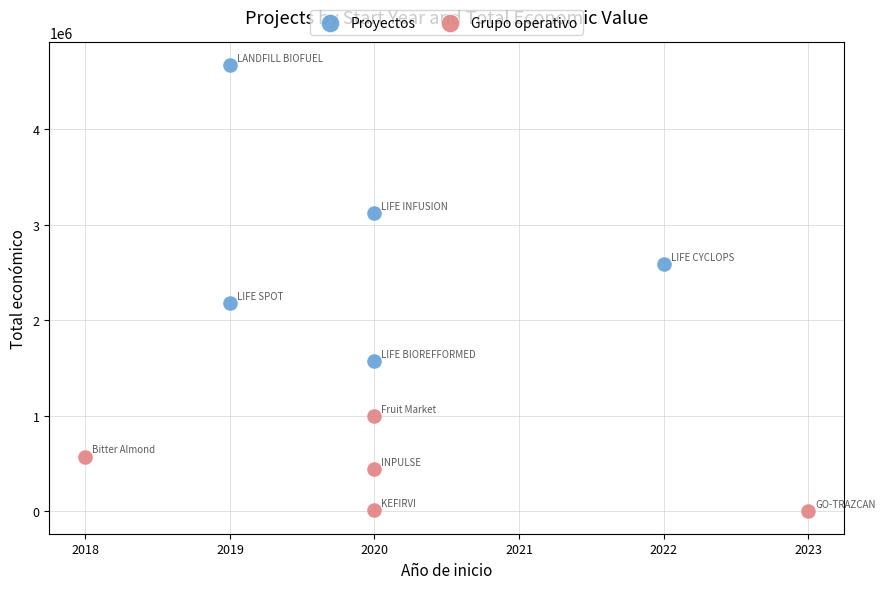

What are all the series names shown in the legend?

Proyectos, Grupo operativo